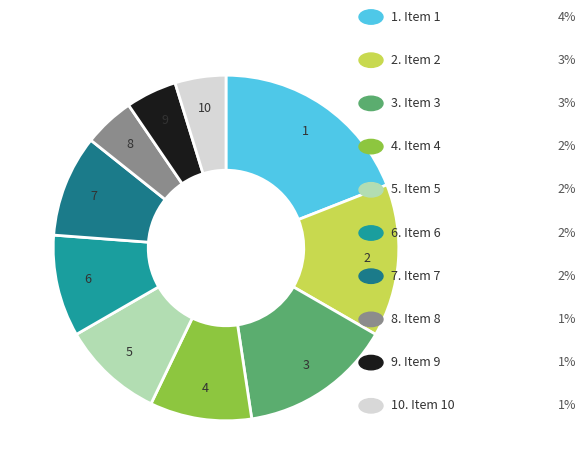

Does any single category account for the majority?

No